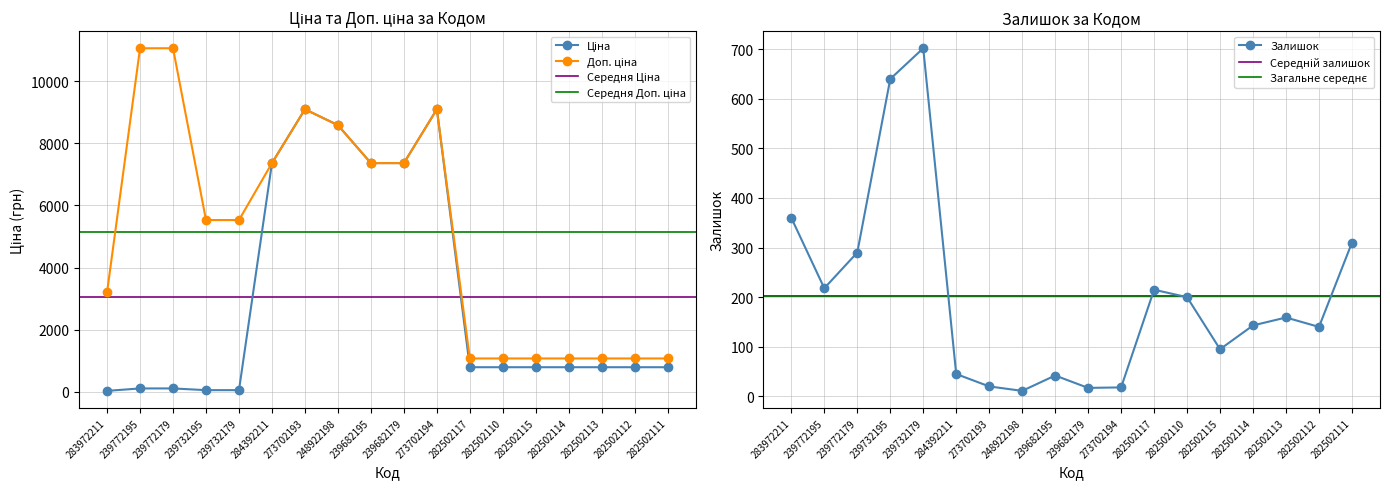

Reading left to right, list all the values displayed in this chart.

Ціна: 32.0	110.5	110.5	55.3	55.3	7360.2	9092.0	8581.1	7360.2	7360.2	9092.0	793.0	793.0	793.0	793.0	793.0	793.0	793.0
Доп. ціна: 3205.0	11055.0	11055.0	5528.0	5528.0	7360.2	9092.0	8581.1	7360.2	7360.2	9092.0	1074.6	1074.6	1074.6	1074.6	1074.6	1074.6	1074.6
Залишок: 360.0	218.0	290.0	640.0	702.0	45.0	20.0	11.0	42.0	17.0	18.0	215.0	200.0	95.0	143.0	159.0	140.0	310.0